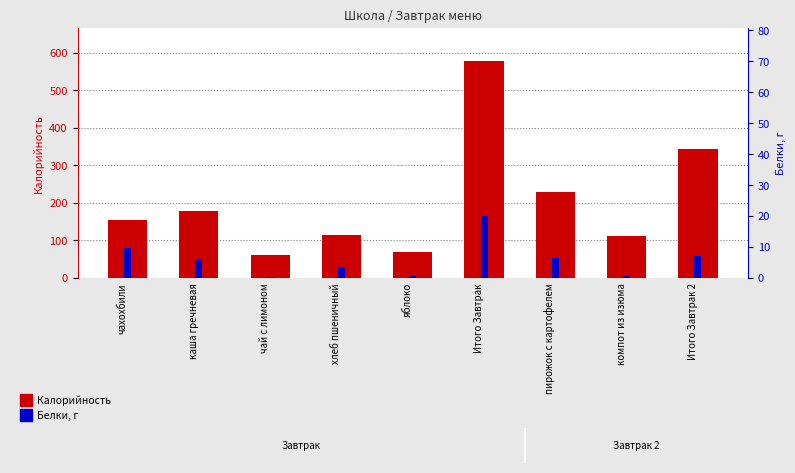

The value of Белки at каша гречневая is 10.8. True or false?

False